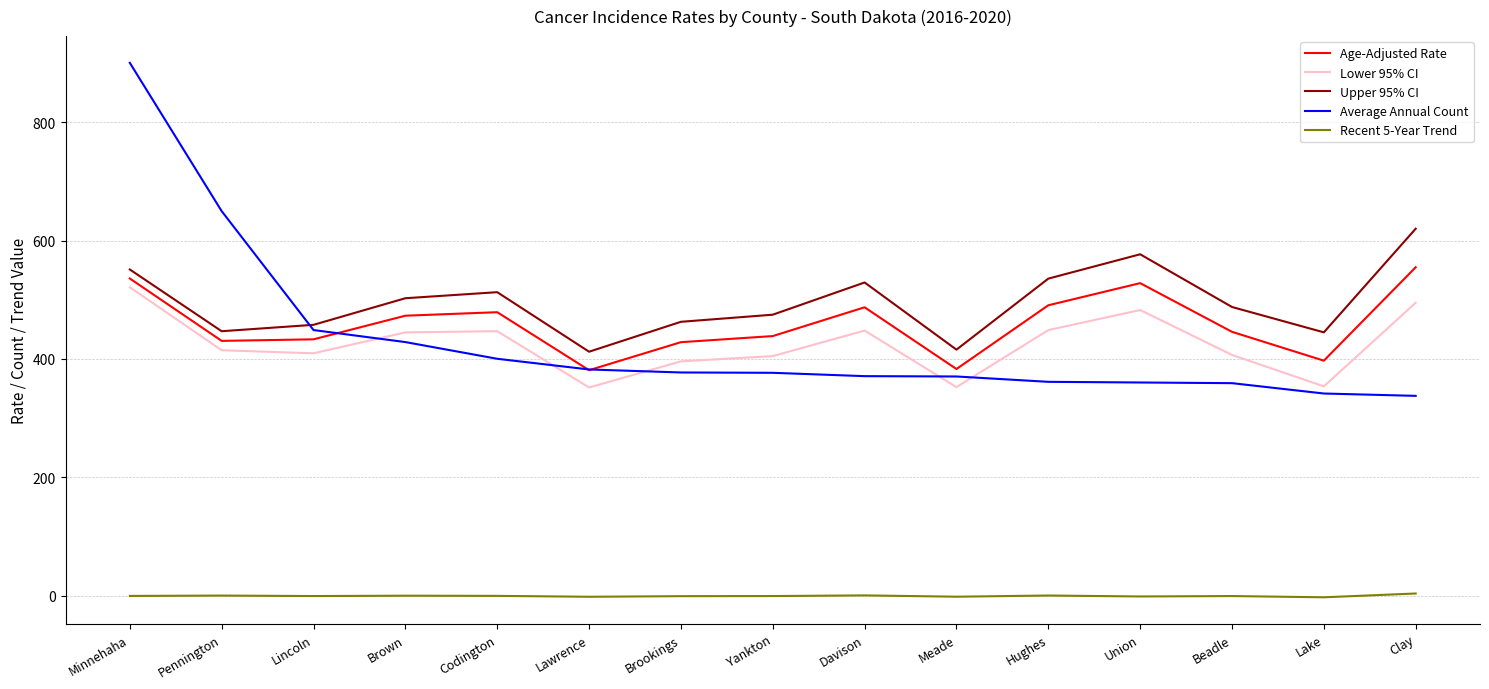

At Union, list the series in order from smallest to largest.

Recent 5-Year Trend, Average Annual Count, Lower 95% CI, Age-Adjusted Rate, Upper 95% CI